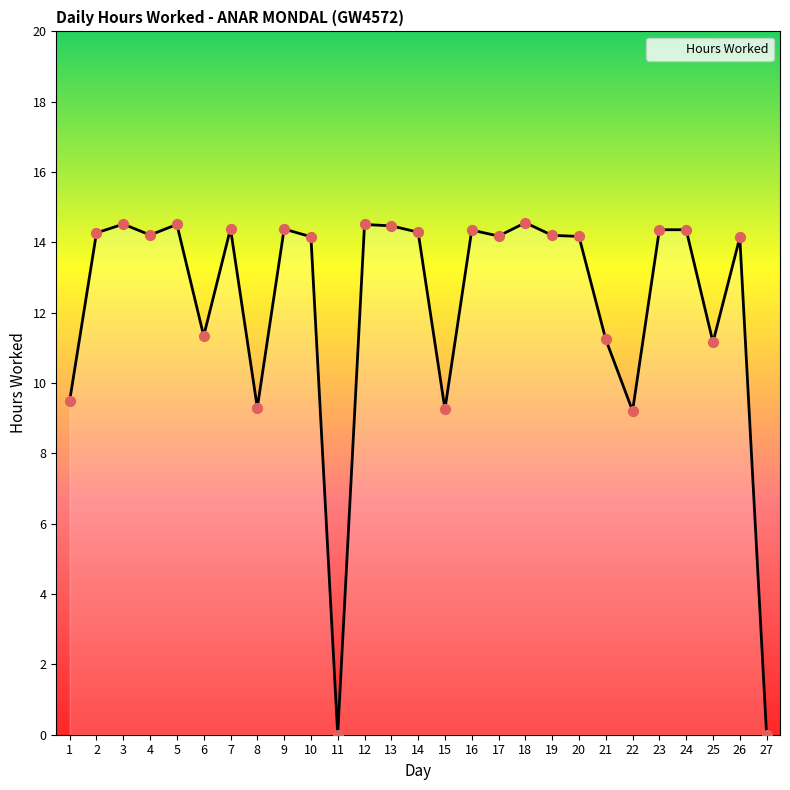

Between 25 and 11, which is larger?

25